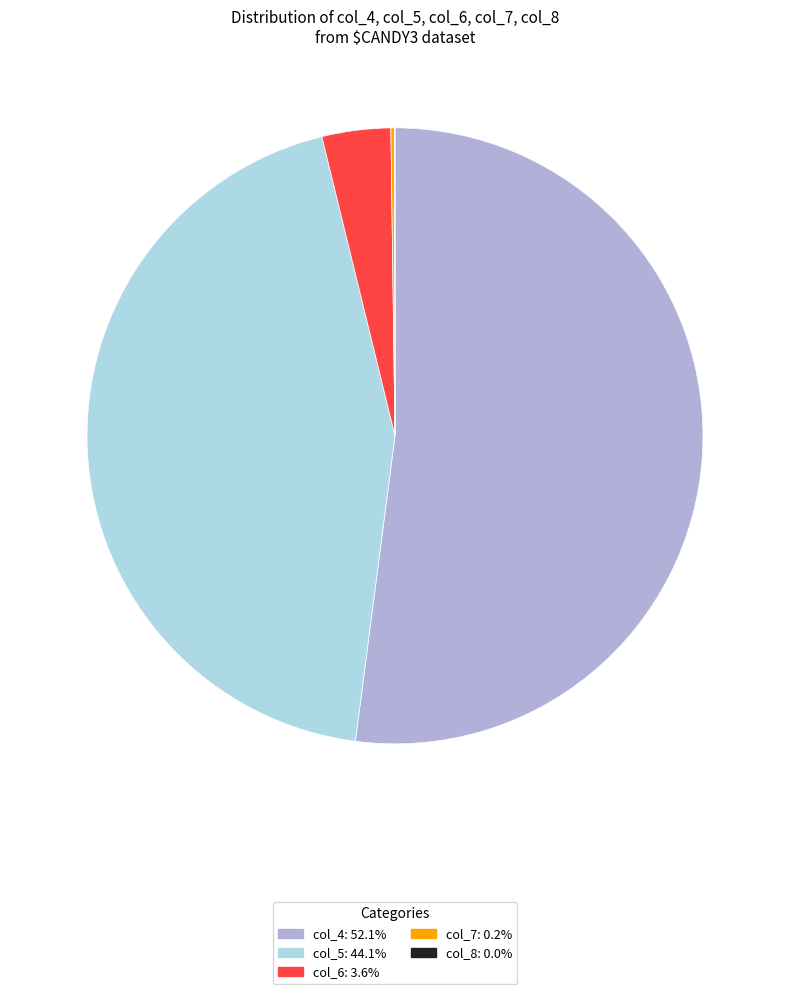

Which slice is the largest?

col_4